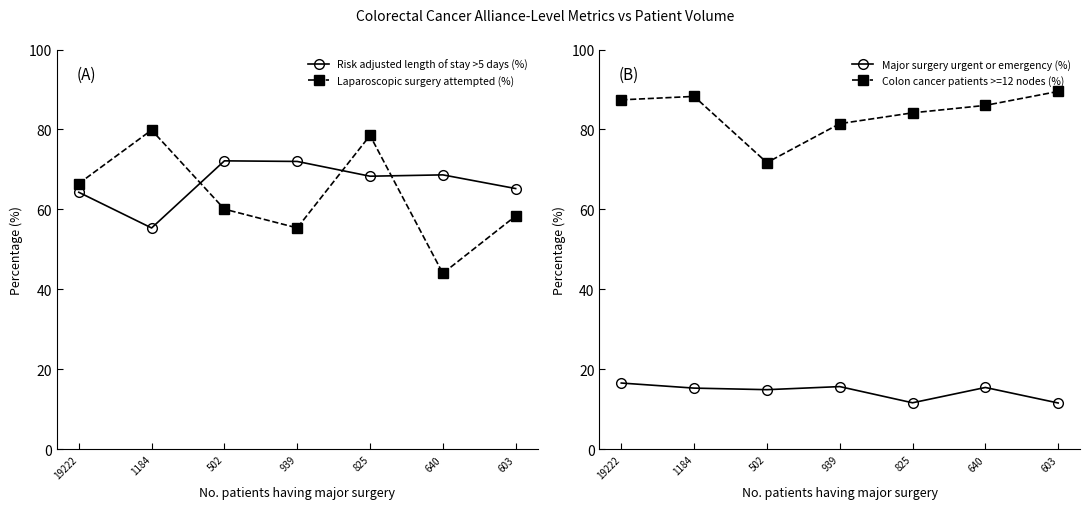

How many interior local valleys does the Colon cancer patients >=12 nodes (%) series have?

1